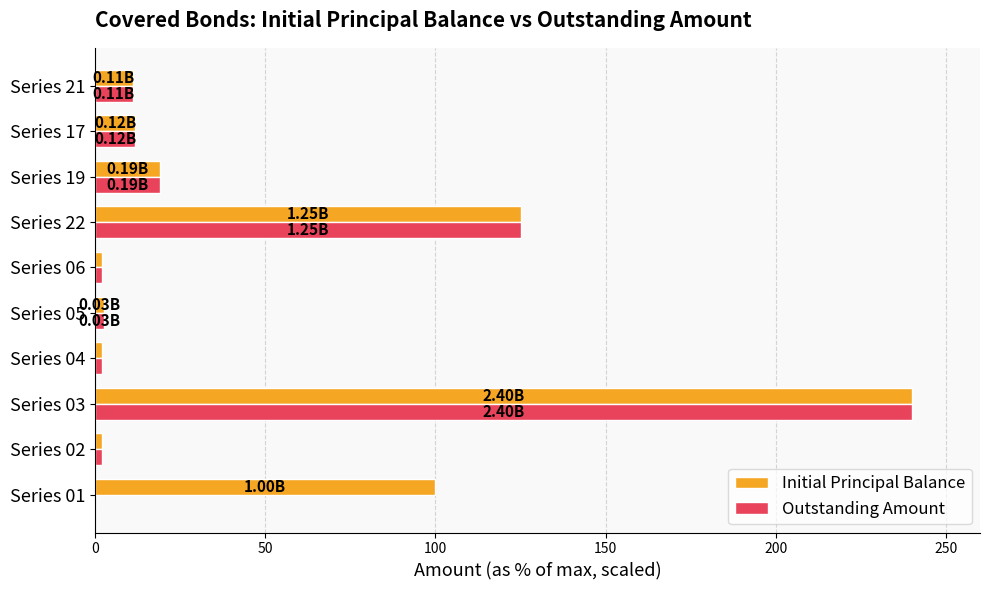

Is the value of Outstanding Amount at Series 19 greater than the value of Initial Principal Balance at Series 01?

No